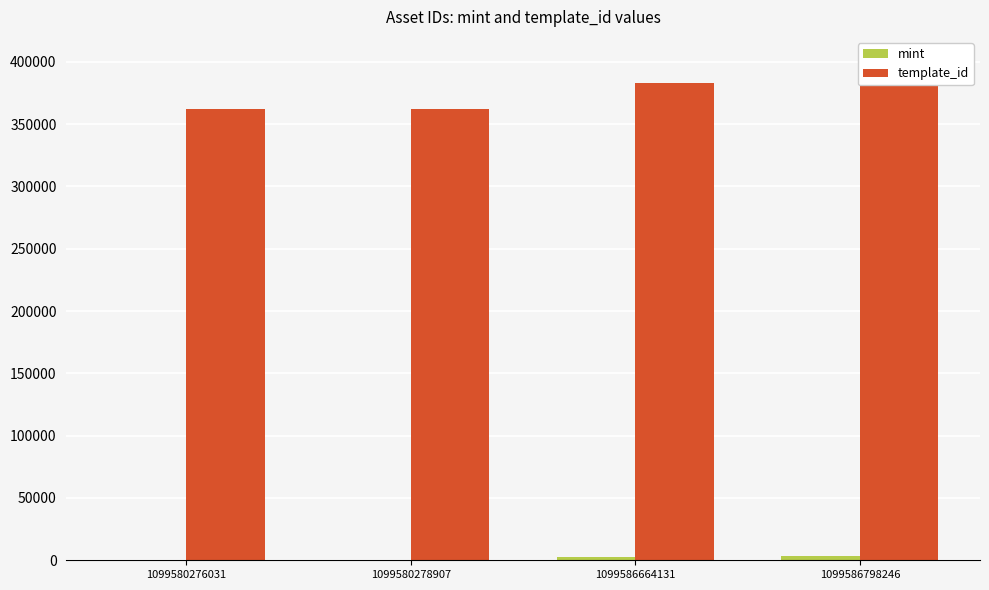

Between 1099586798246 and 1099580278907, which is larger?

1099586798246